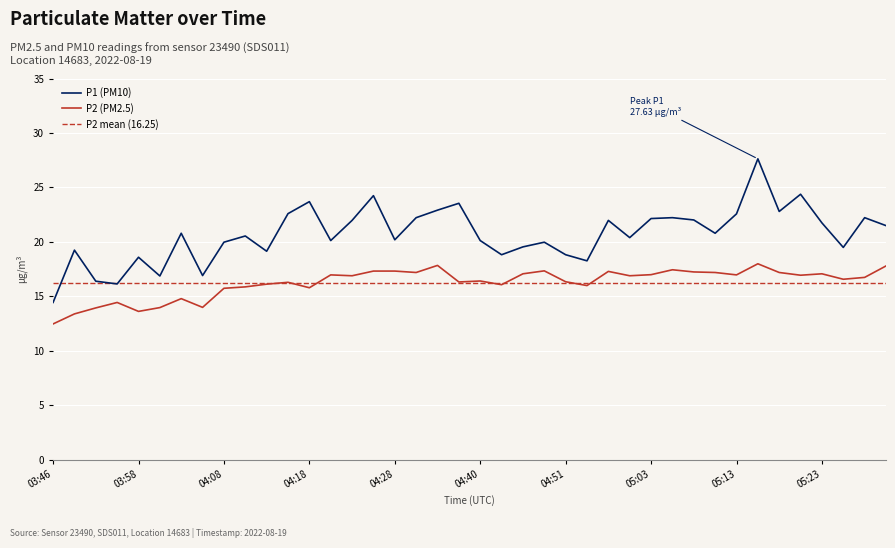

What is the average value of the P2 series?

16.3